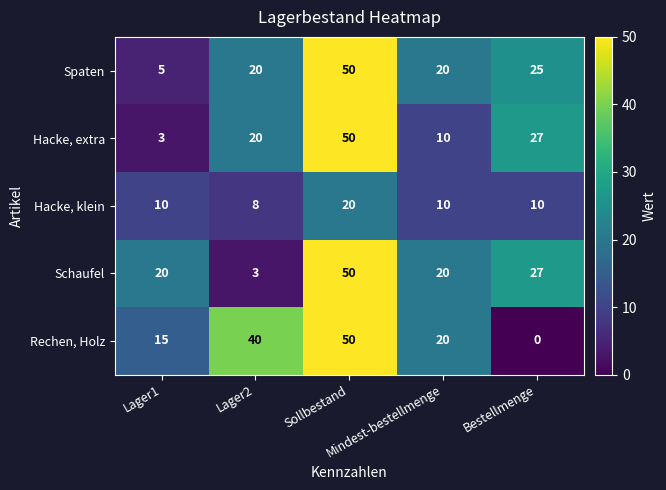

How many categories are shown in the chart?

5